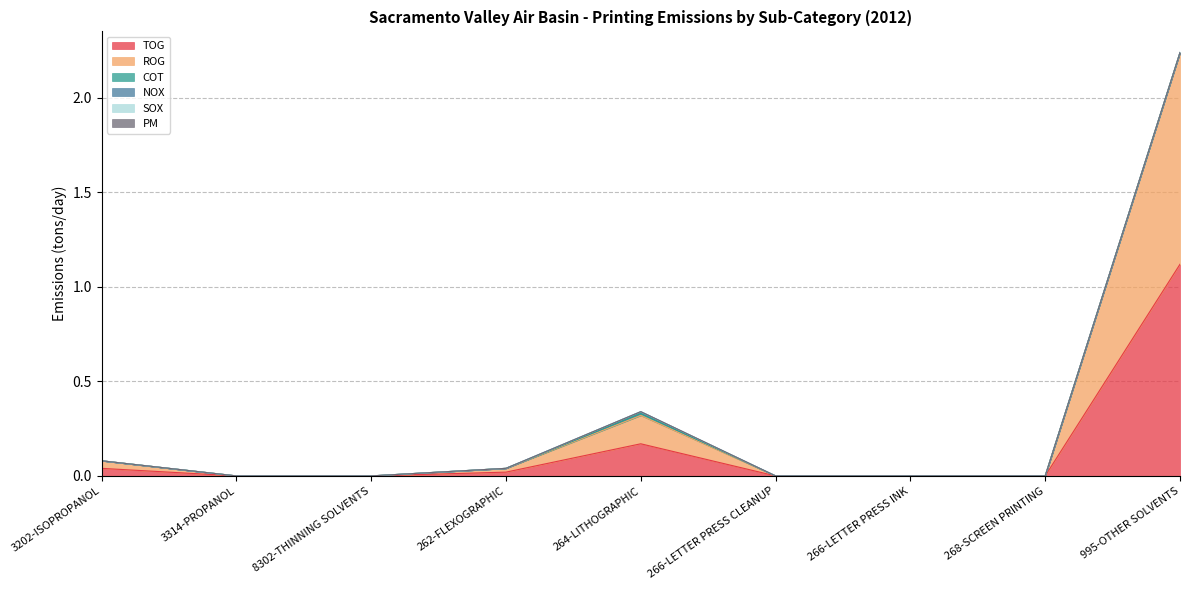

True or false: NOX has more than 2 interior local peaks.

False